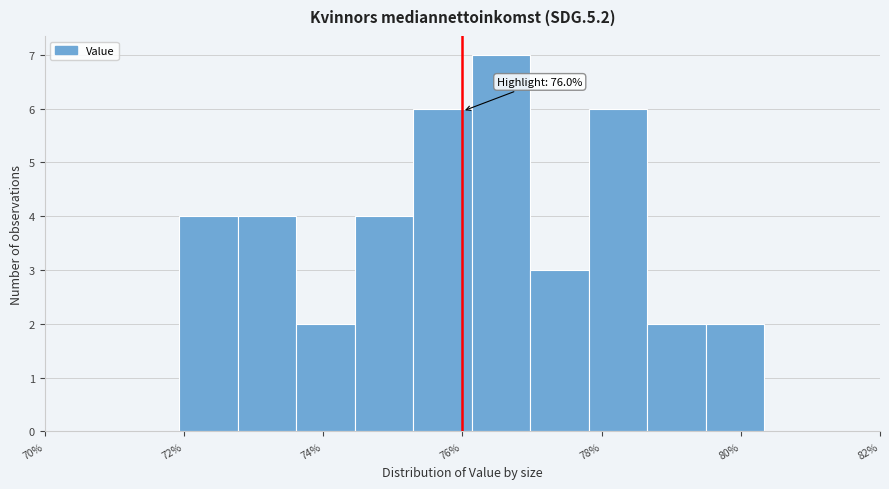

Over which range of the x-axis is the bar tallest?

76.2 to 77.0